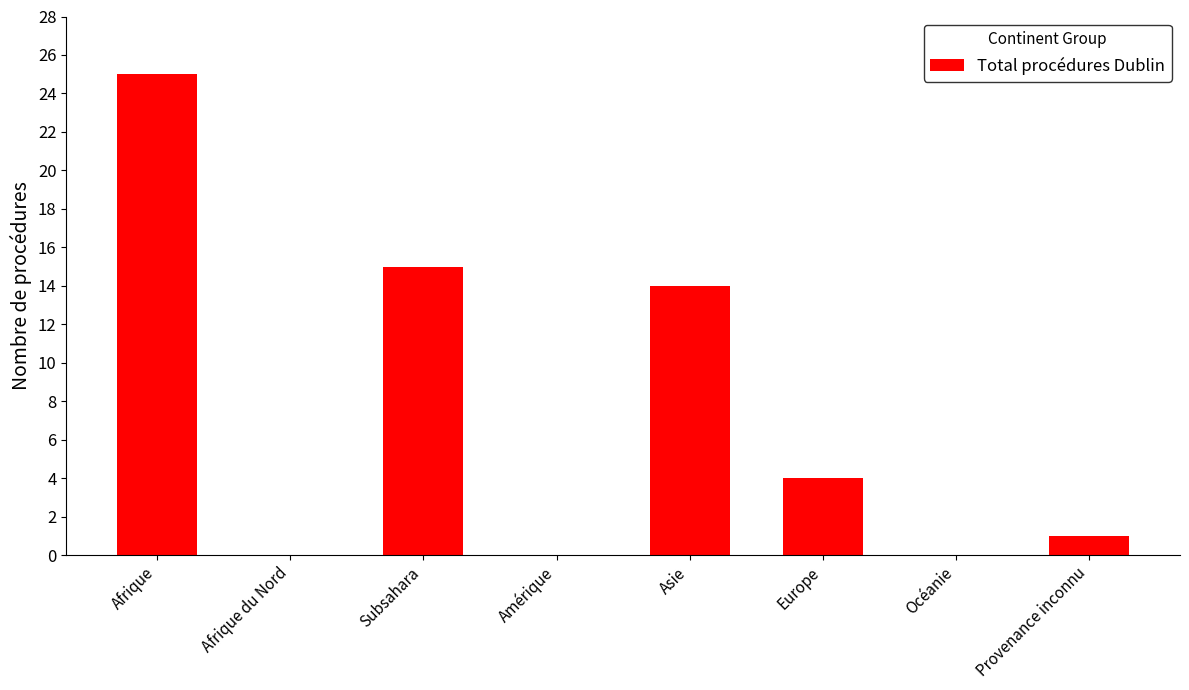

What is the greatest value displayed?

25